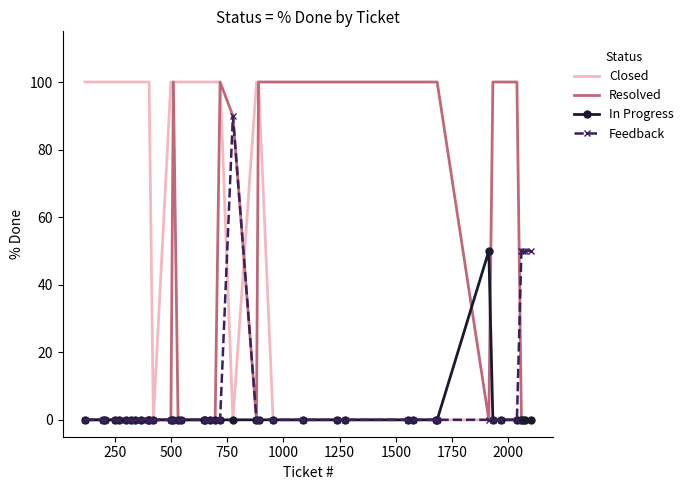

What is the maximum value for In Progress?

50